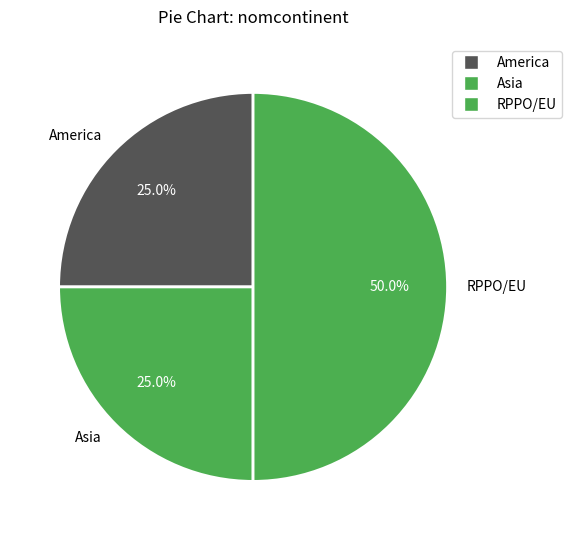

What is the largest slice in the pie chart?

RPPO/EU